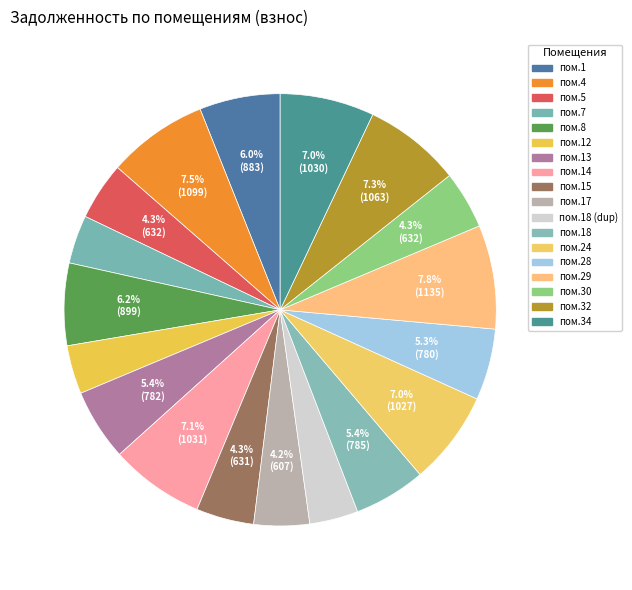

Count the number of slices in the pie.

18